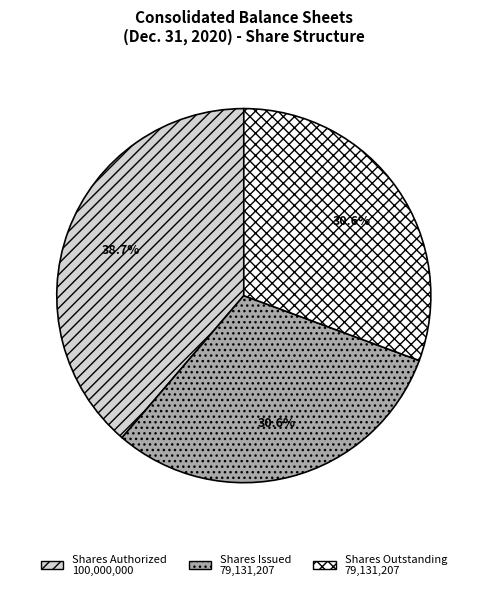

Count the number of slices in the pie.

3